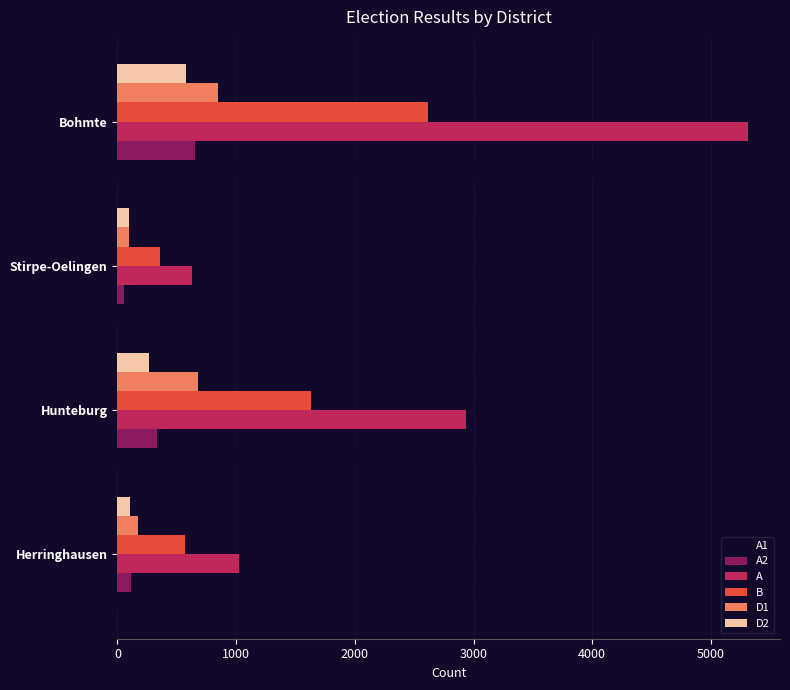

Is it true that D1 equals 1140 at Hunteburg?

False